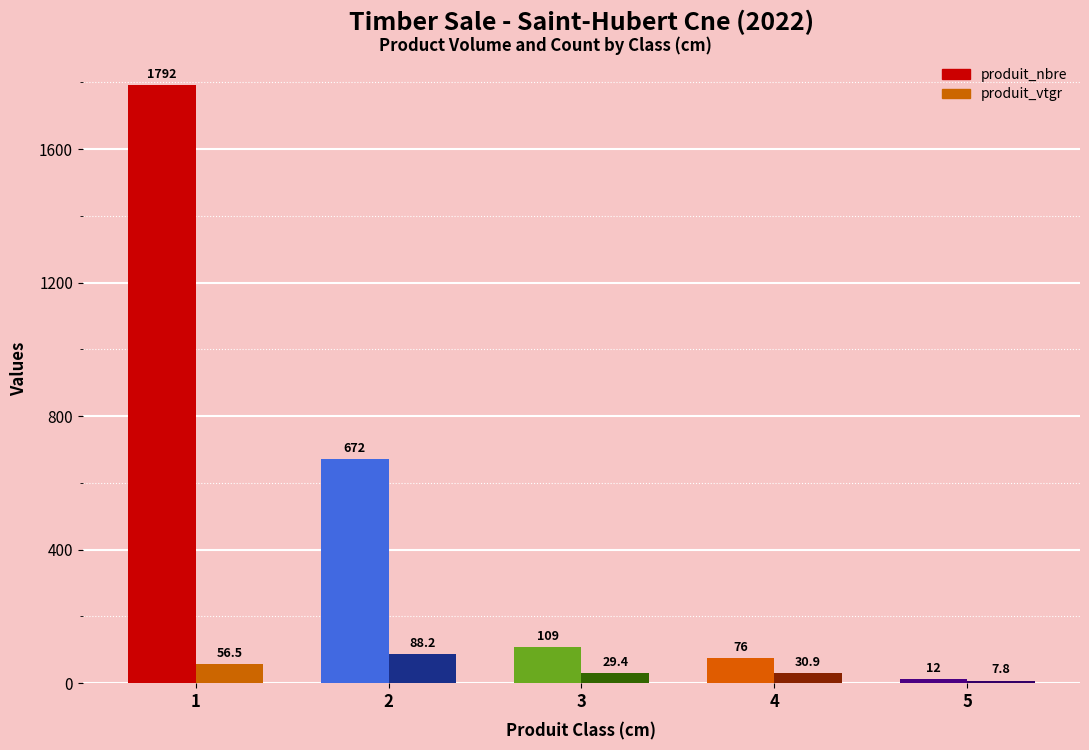

Between 3 and 5, which series saw the biggest shift?

produit_nbre